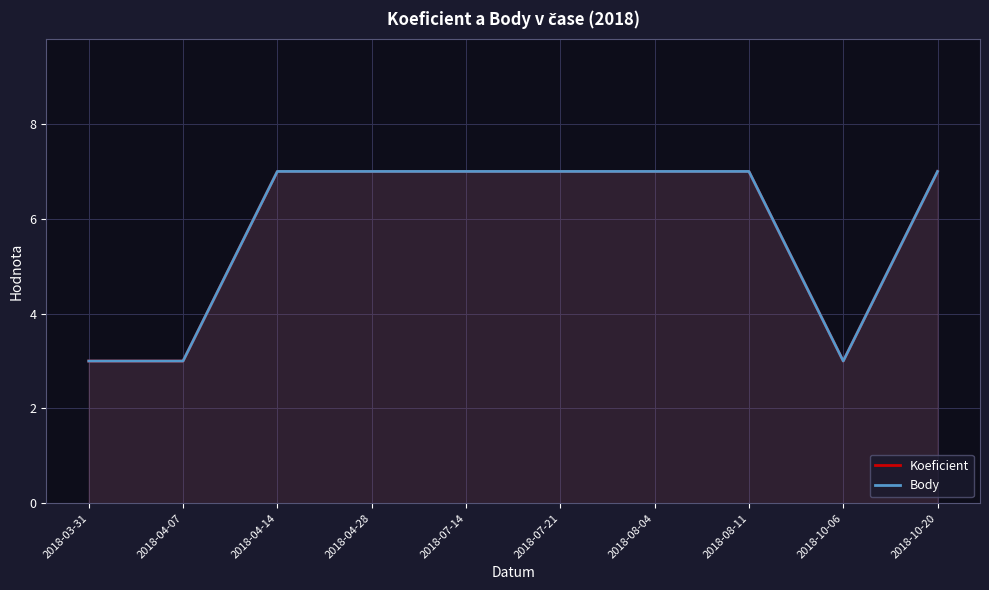

What is the average value of the Body series?

6